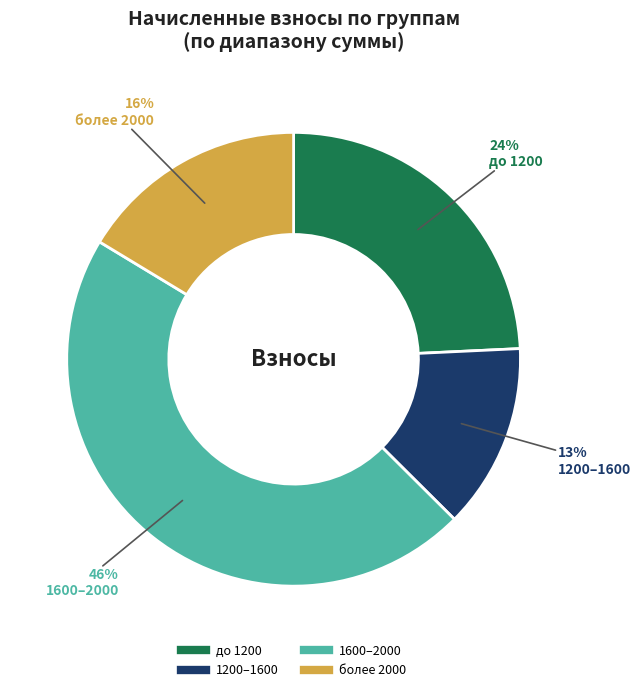

To the nearest percent, what is the average slice percentage?

25%